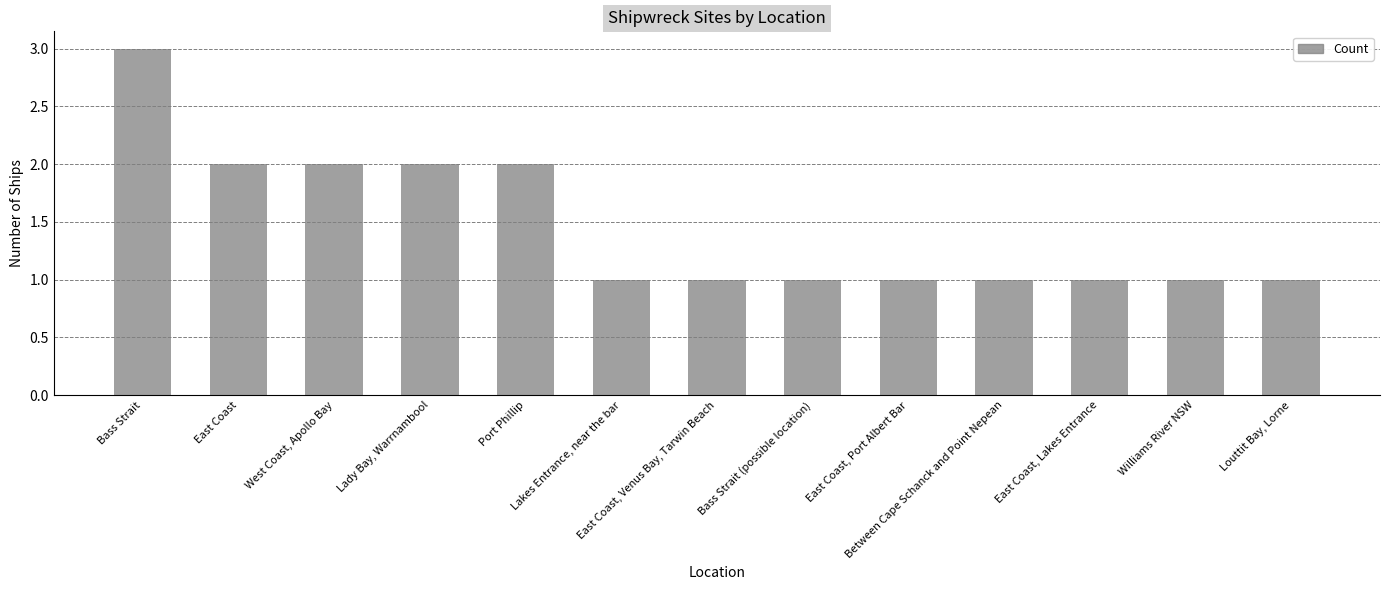

Reading left to right, what are all the values shown in this chart?

Bass Strait=3	East Coast=2	West Coast, Apollo Bay=2	Lady Bay, Warrnambool=2	Port Phillip=2	Lakes Entrance, near the bar=1	East Coast, Venus Bay, Tarwin Beach=1	Bass Strait (possible location)=1	East Coast, Port Albert Bar=1	Between Cape Schanck and Point Nepean=1	East Coast, Lakes Entrance=1	Williams River NSW=1	Louttit Bay, Lorne=1